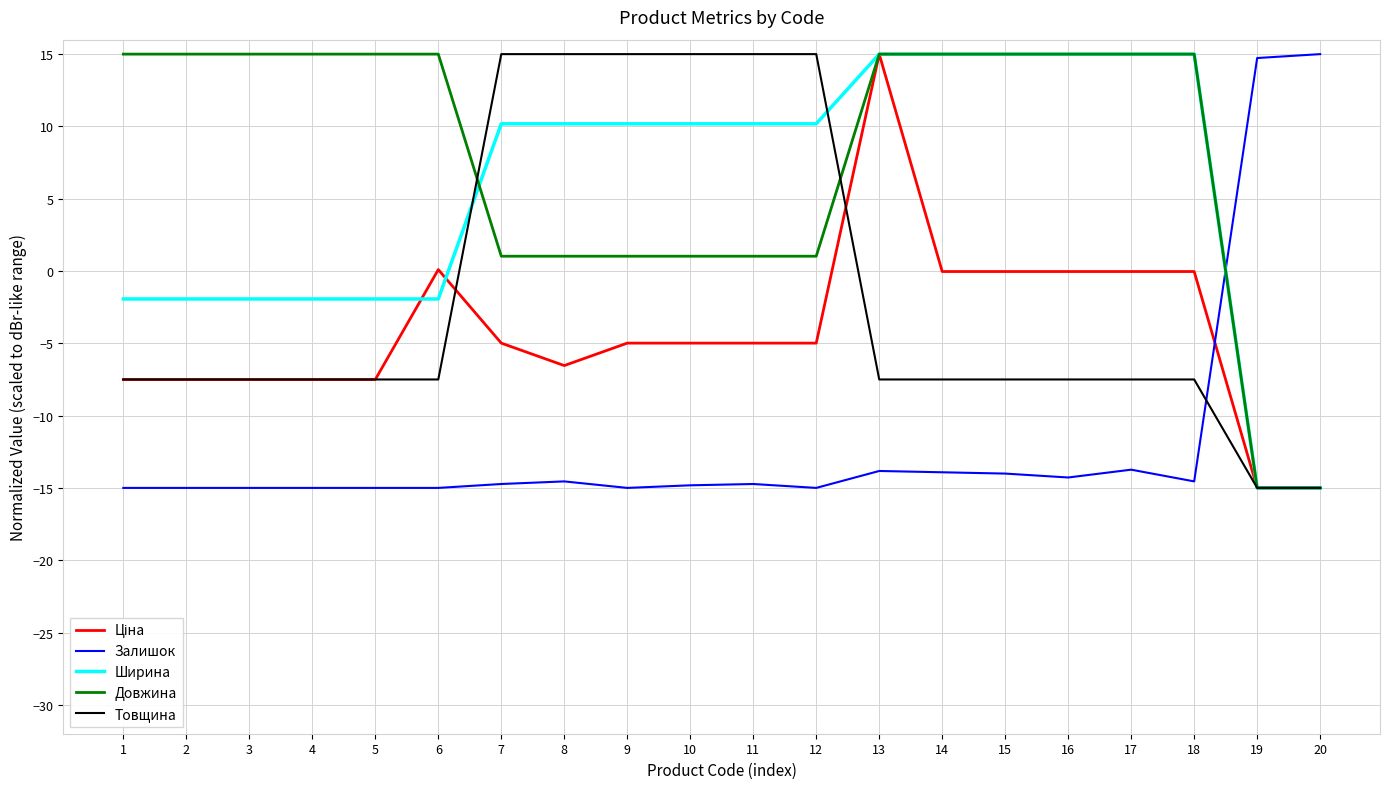

What is the lowest value of the Залишок series?

-15.0